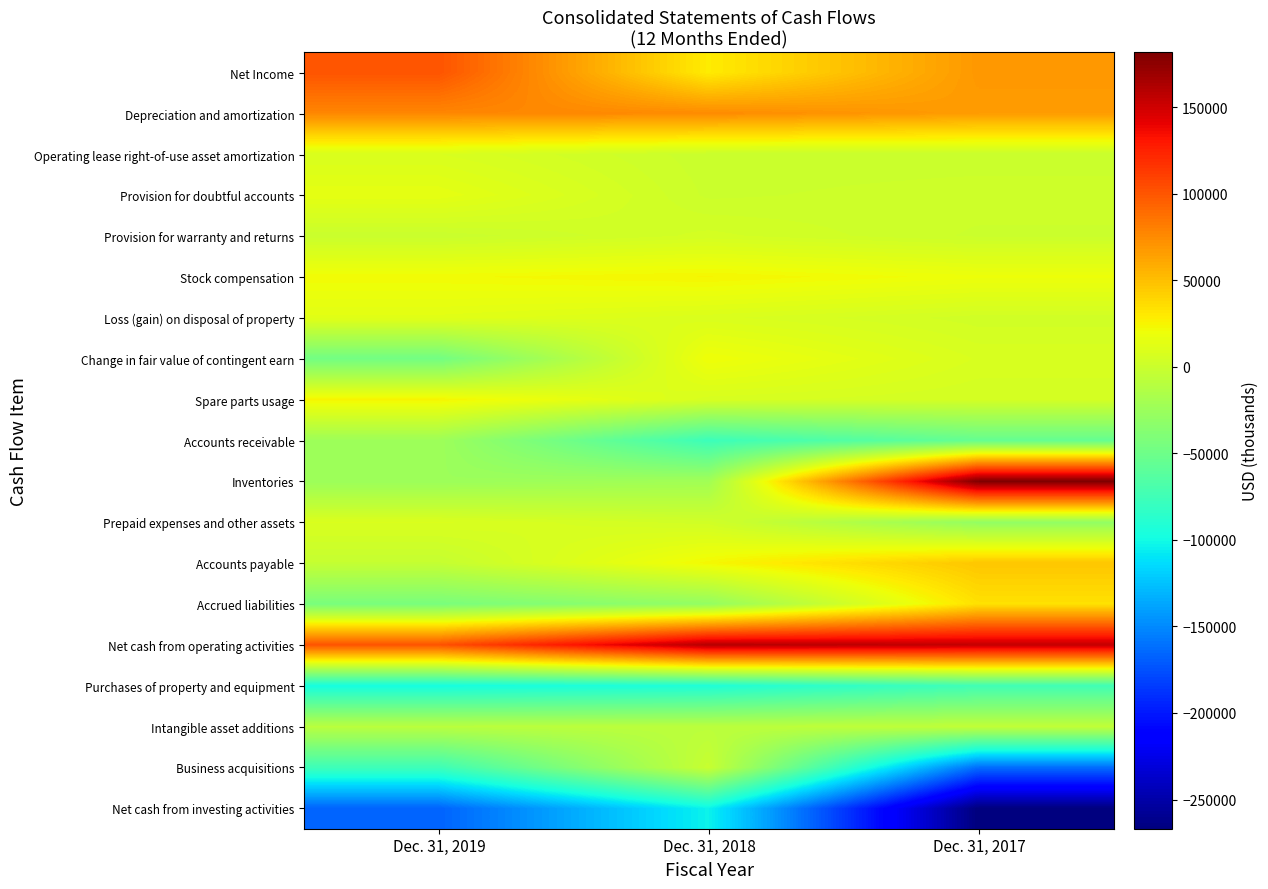

What is the maximum value shown in the chart?

181699